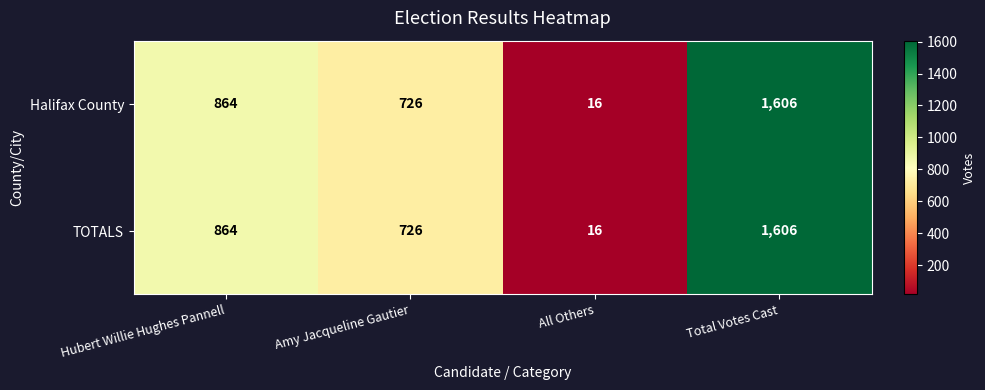

What is the difference between the maximum and second lowest values in the TOTALS series?

880